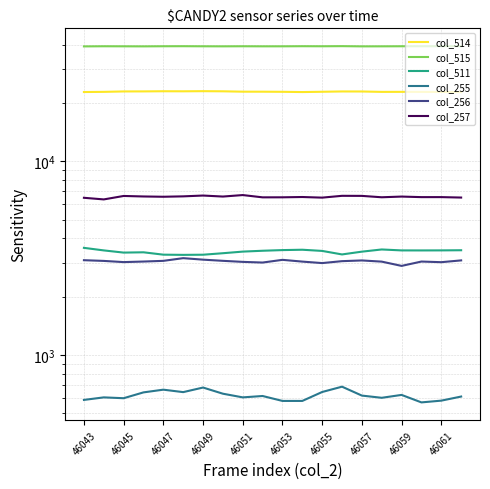

At which category is the sum across all series the highest?

46049